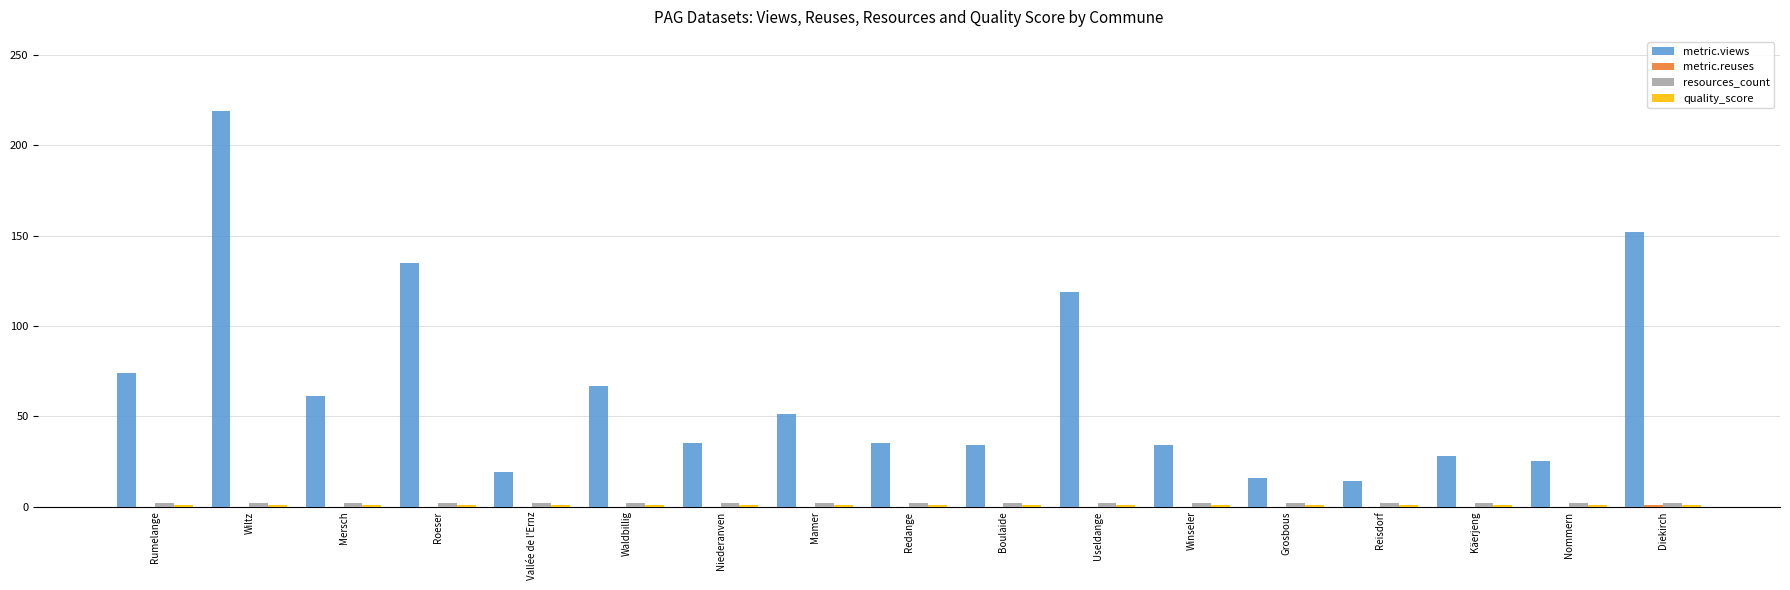

At which category is the sum across all series the highest?

Wiltz